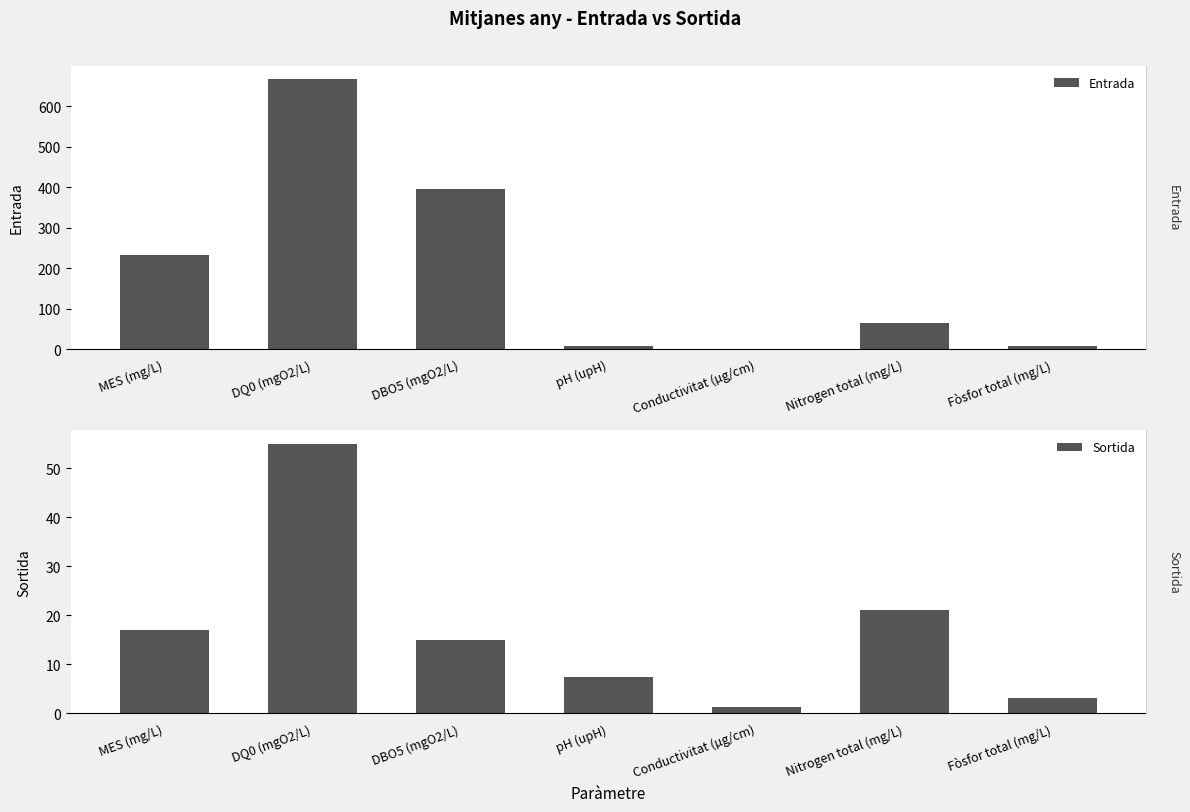

What is the difference between the highest and lowest values at Fòsfor total (mg/L)?

5.2